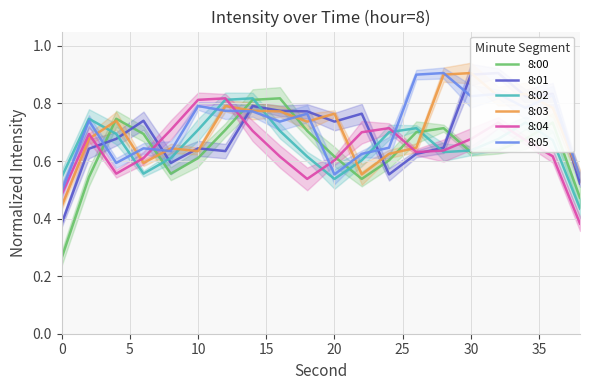

The value of 8:02 at 20 is 0.9. True or false?

False